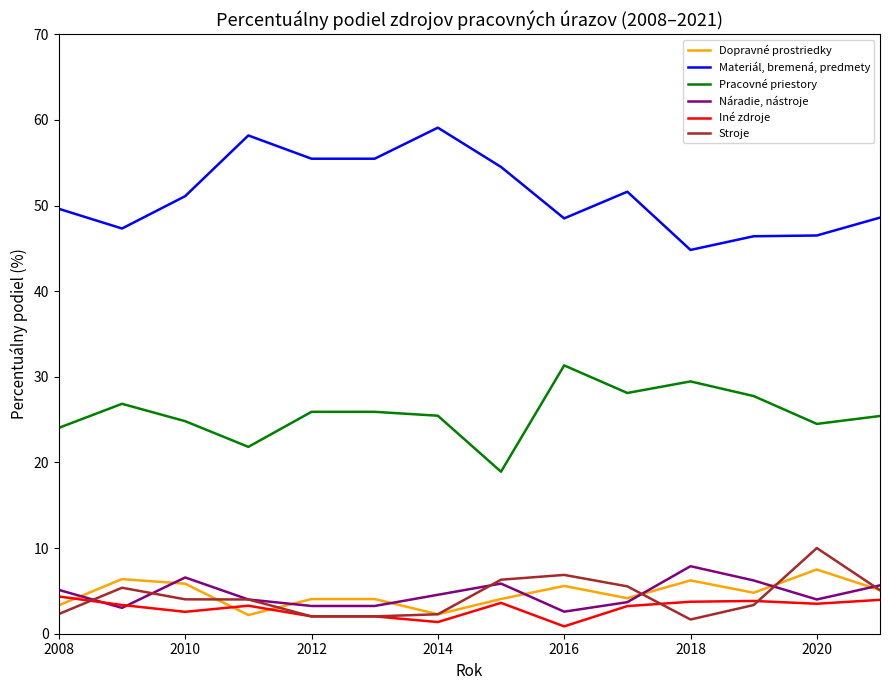

Which series has the largest total across all categories?

Materiál, bremená, predmety